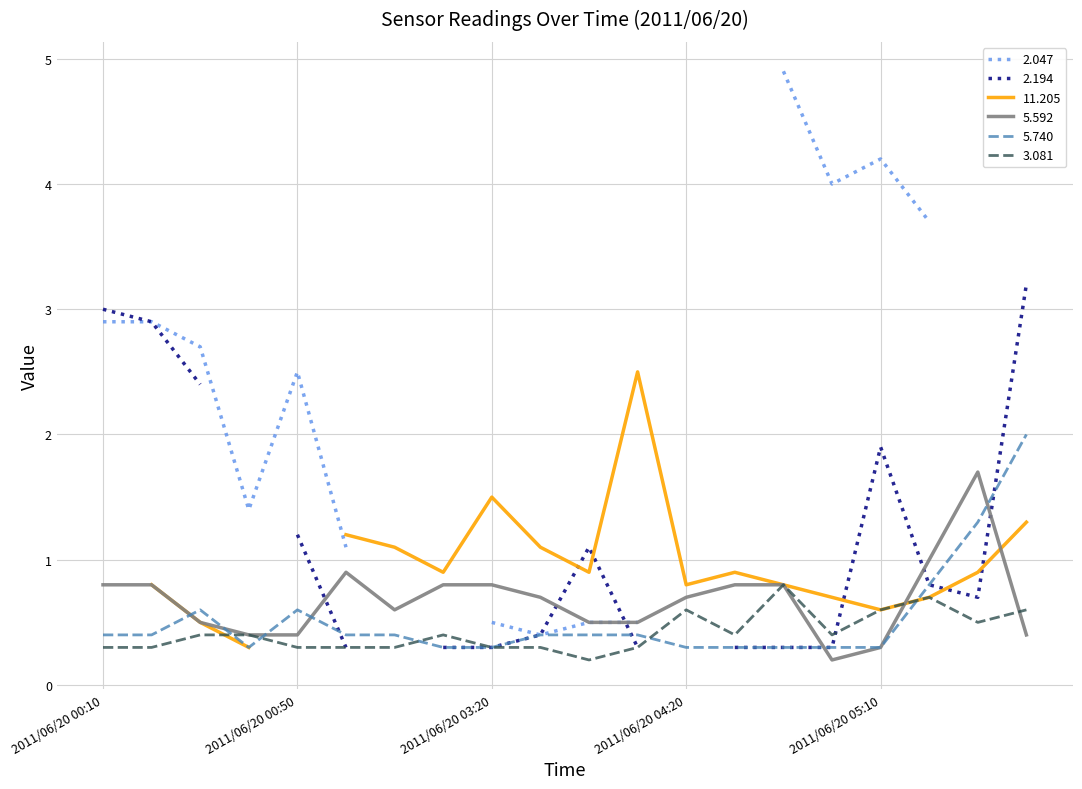

The 3.081 series shows 0.8 at 2011/06/20 04:50. True or false?

True